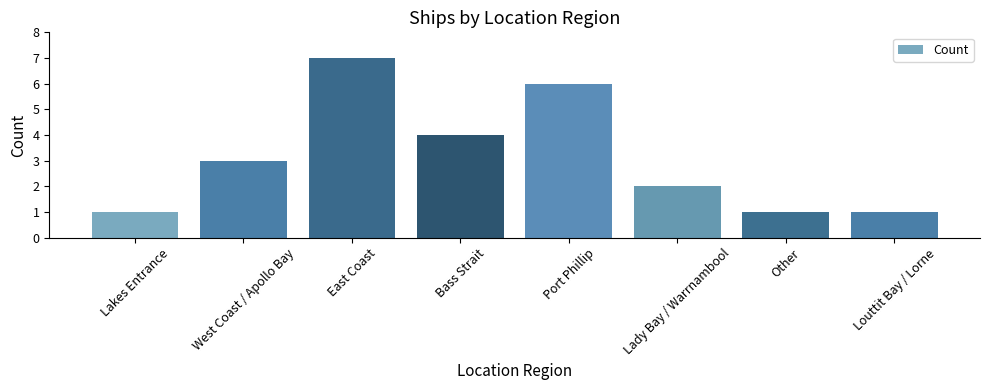

What is the greatest value displayed?

7